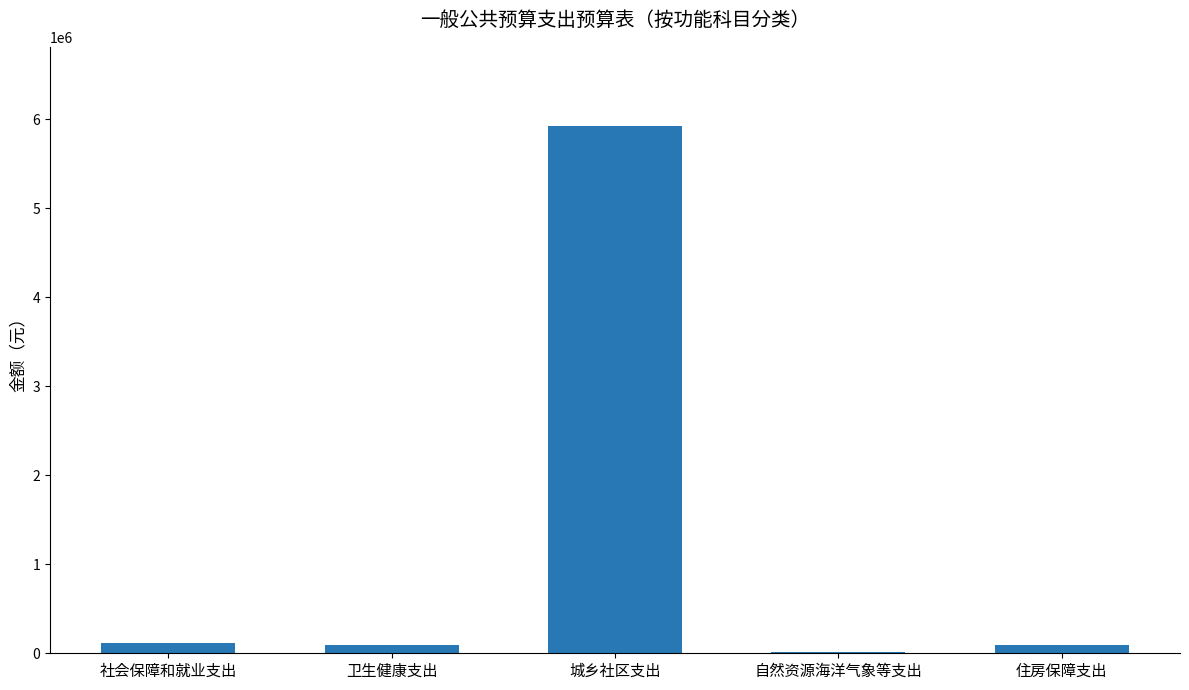

Between 城乡社区支出 and 社会保障和就业支出, which is larger?

城乡社区支出